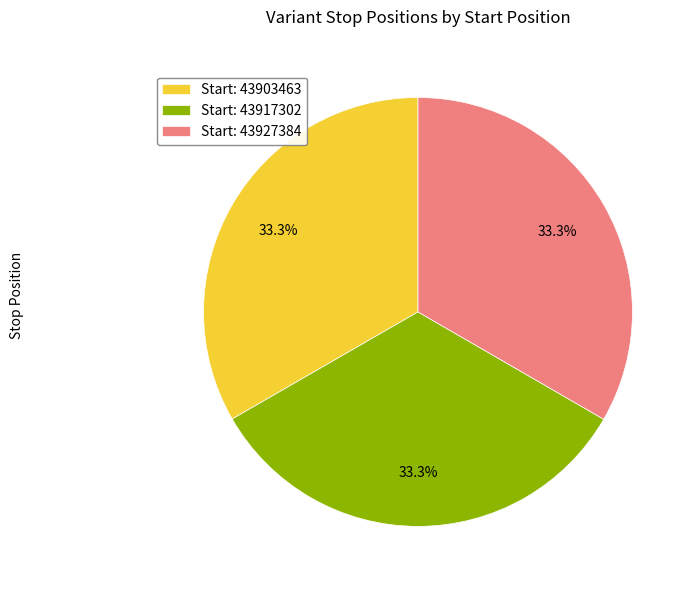

Combined, what portion of the pie is Start: 43927384 and Start: 43903463?

66.7%